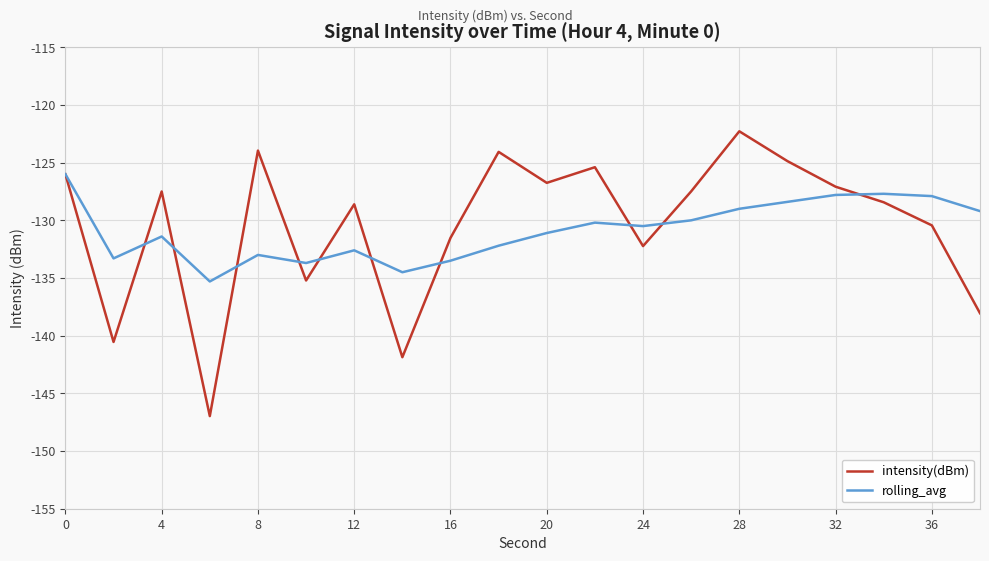

What is the maximum value shown in the chart?

-122.3